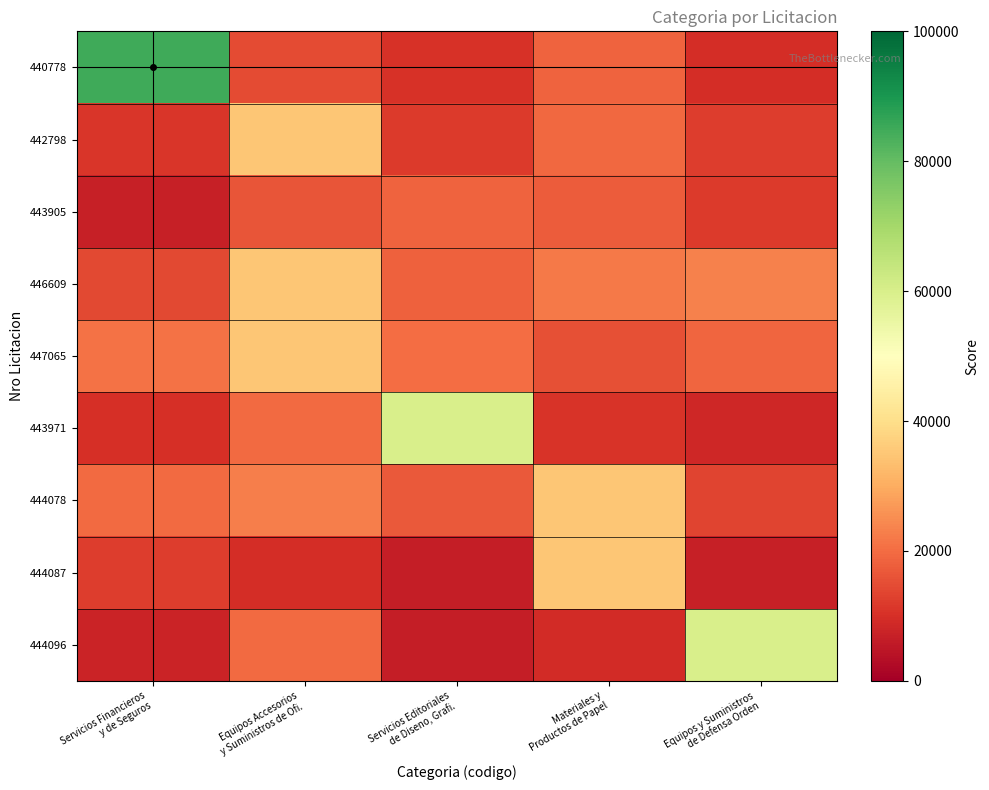

What is the difference between the highest and lowest values at Servicios Editoriales
de Diseno, Grafi.?

53573.3